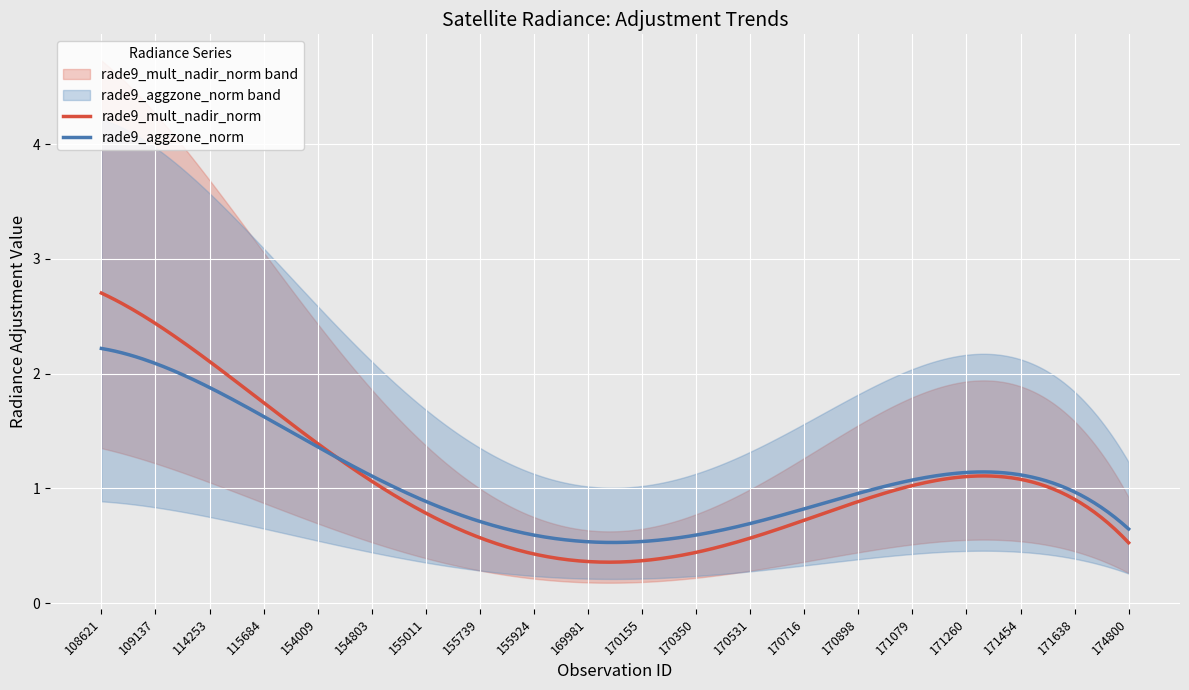

What is the maximum value for rade9_mult_nadir_norm?

2.7